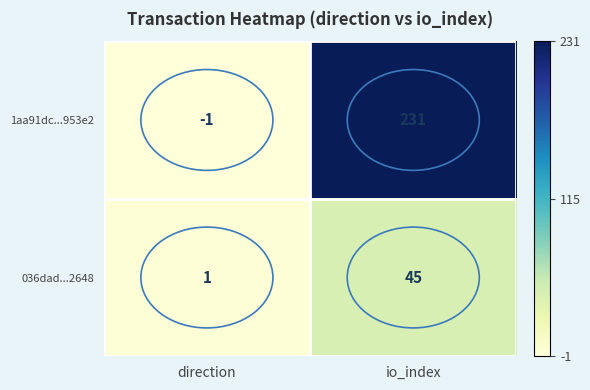

What is the spread (max minus min) of values at io_index?

186